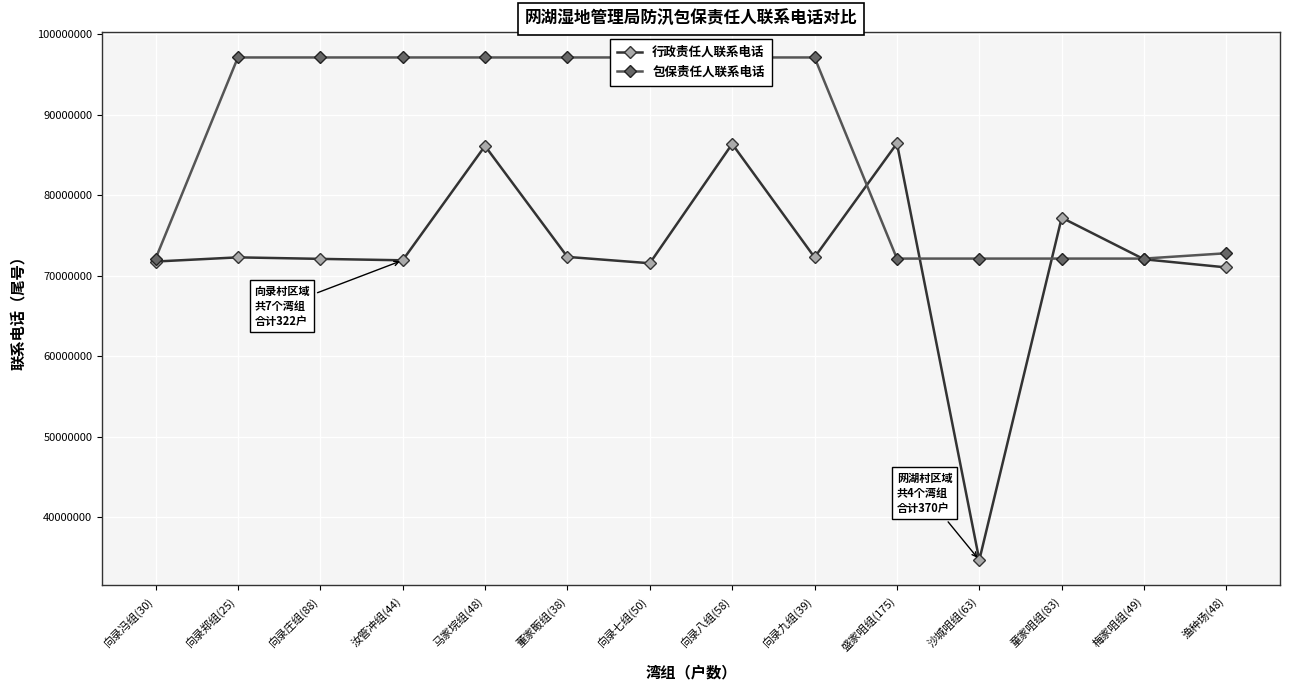

At which category is the sum across all series the highest?

向录八组(58)